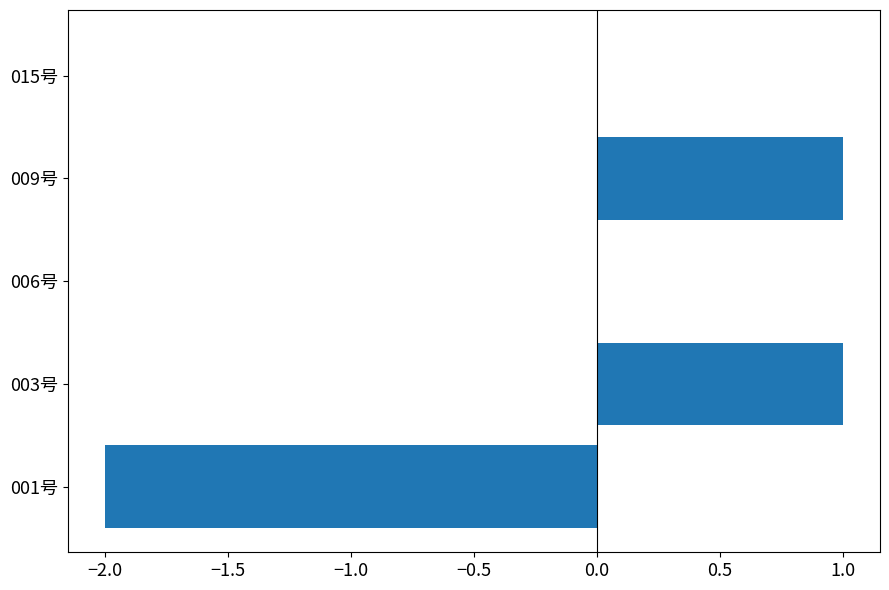

The value at 001号 is -2. True or false?

True